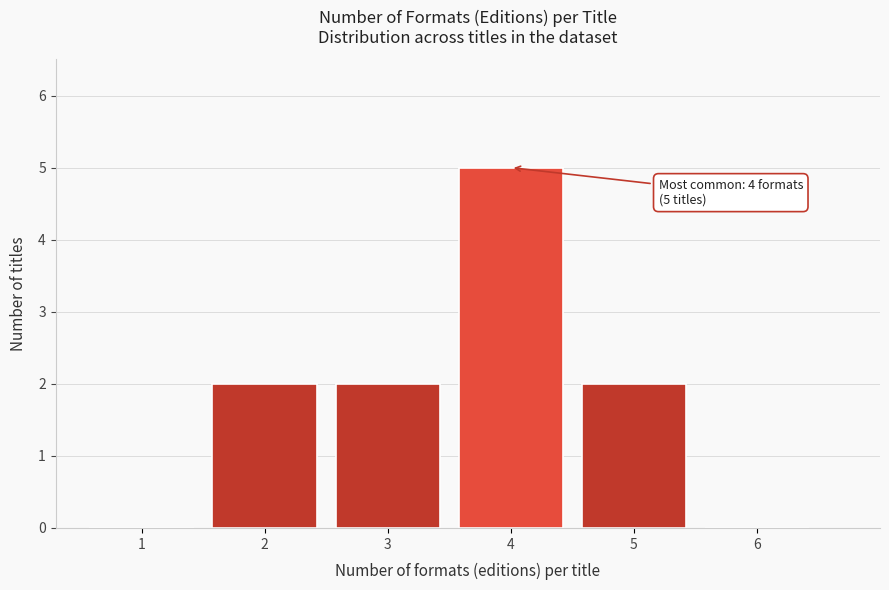

Reading left to right, extract all data points from this chart.

1=0	2=2	3=2	4=5	5=2	6=0